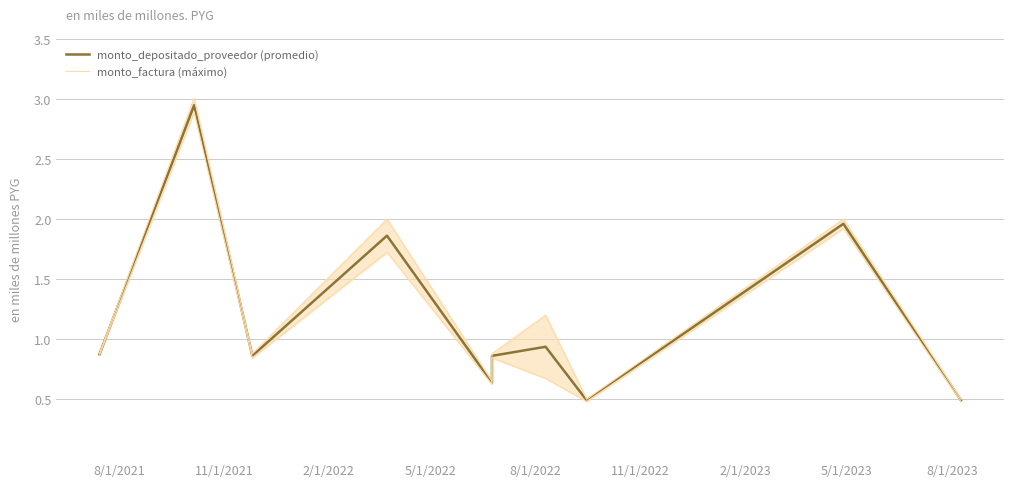

Is the value of monto_depositado_proveedor at 5/1/2023 greater than the value of monto_factura at 5/1/2022?

No